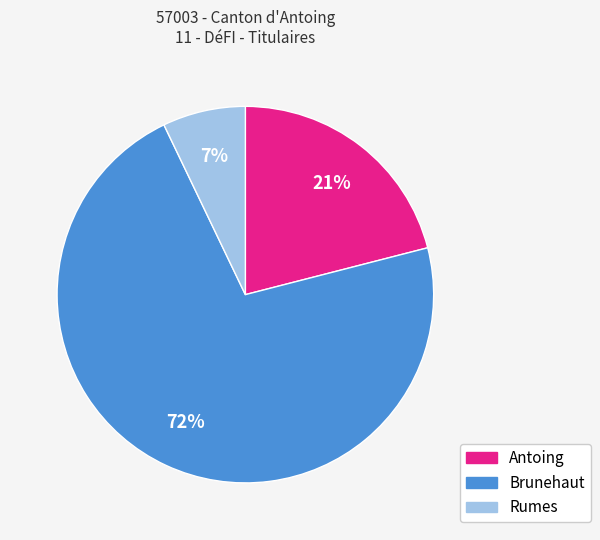

Combined, do Antoing and Rumes account for over 50%?

No